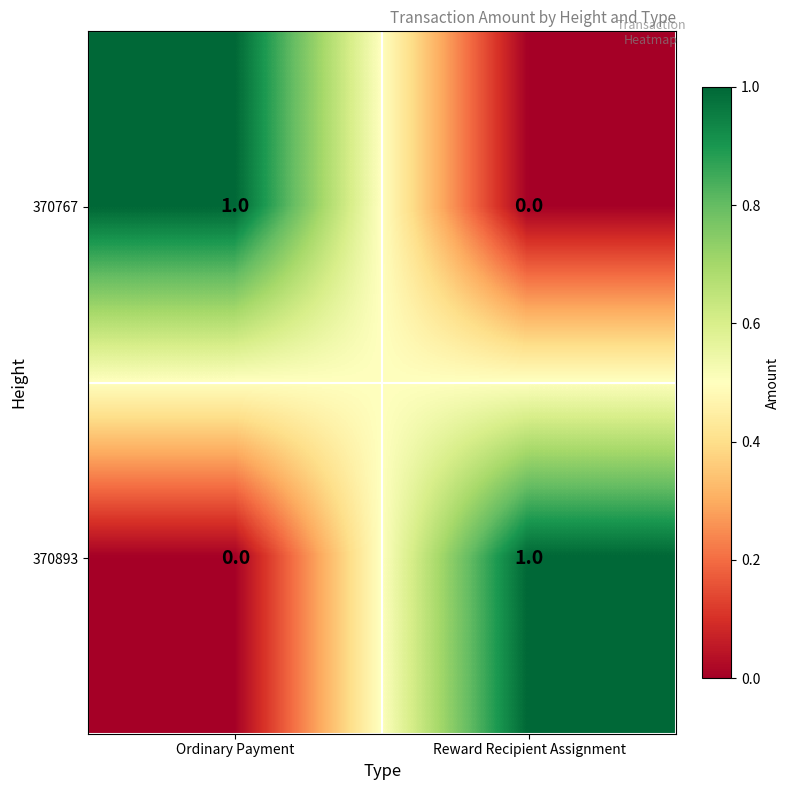

Where is 370893 nearest to the value 0?

Ordinary Payment